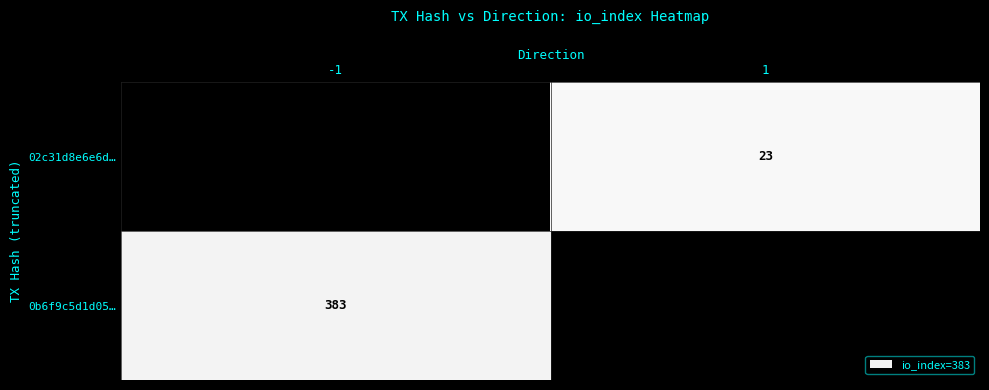

The value of row_1 at -1 is nan. True or false?

True